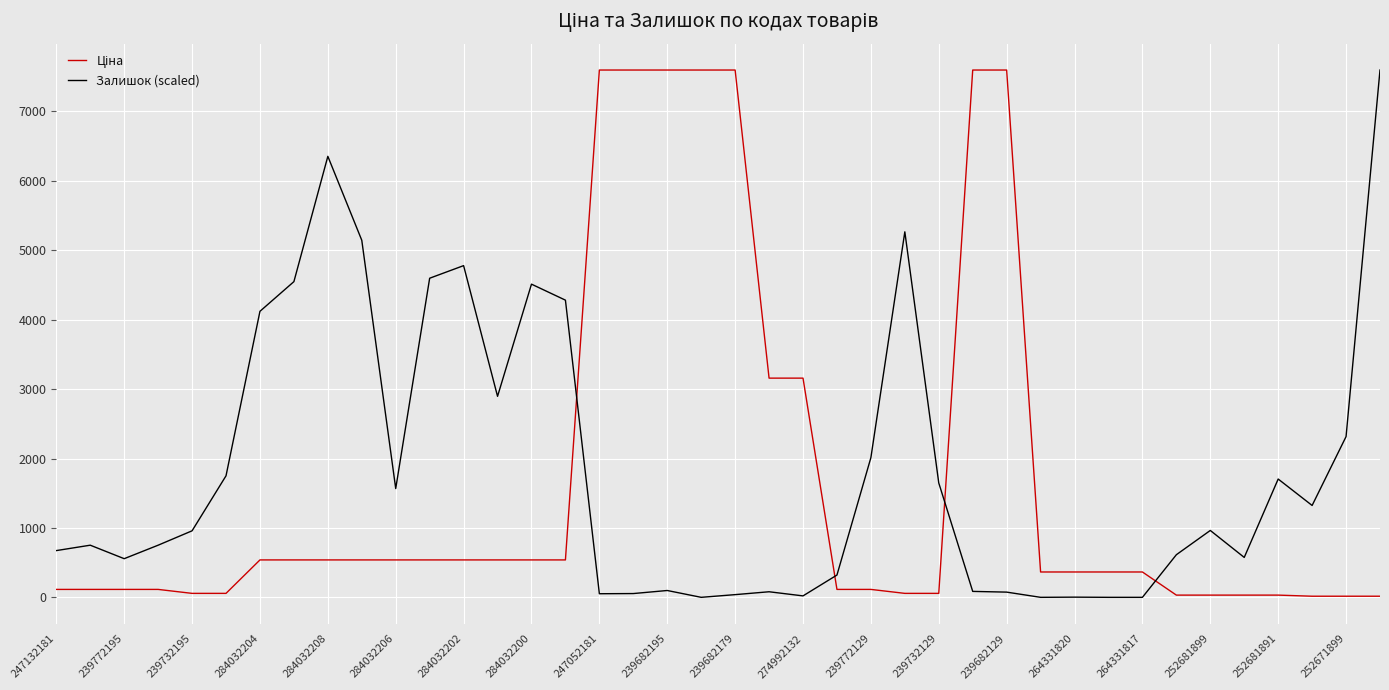

What is the greatest value displayed?

7596.5